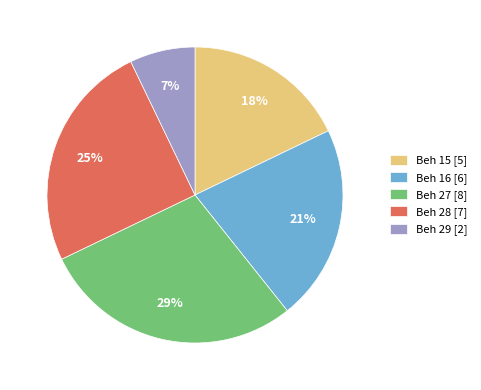

The Beh 16 [6] slice represents 7% of the pie. True or false?

False